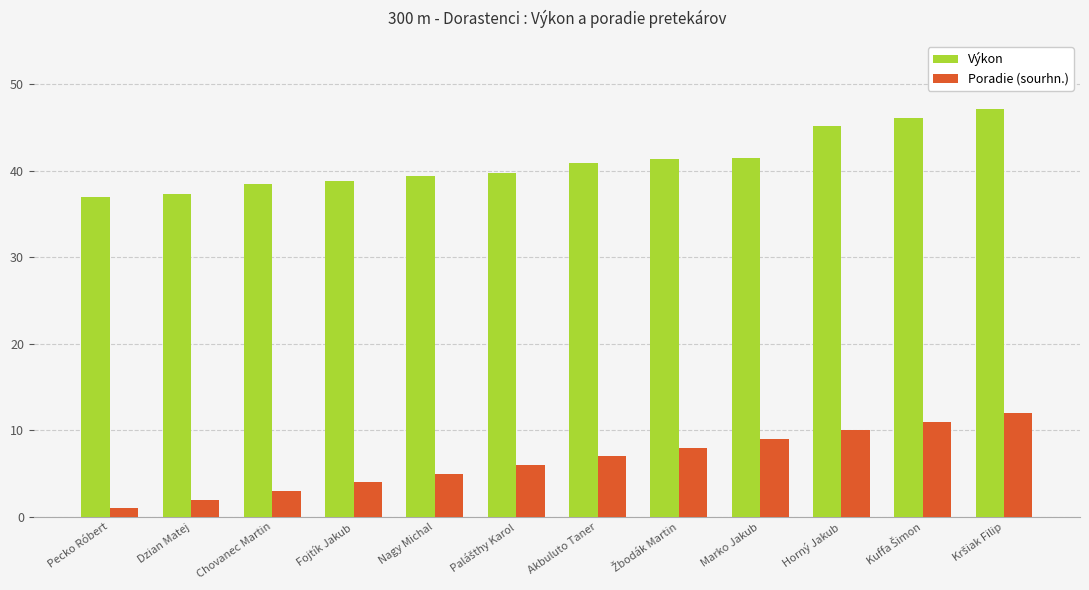

What is the value of the Výkon bar at the 10th from the left?

45.2